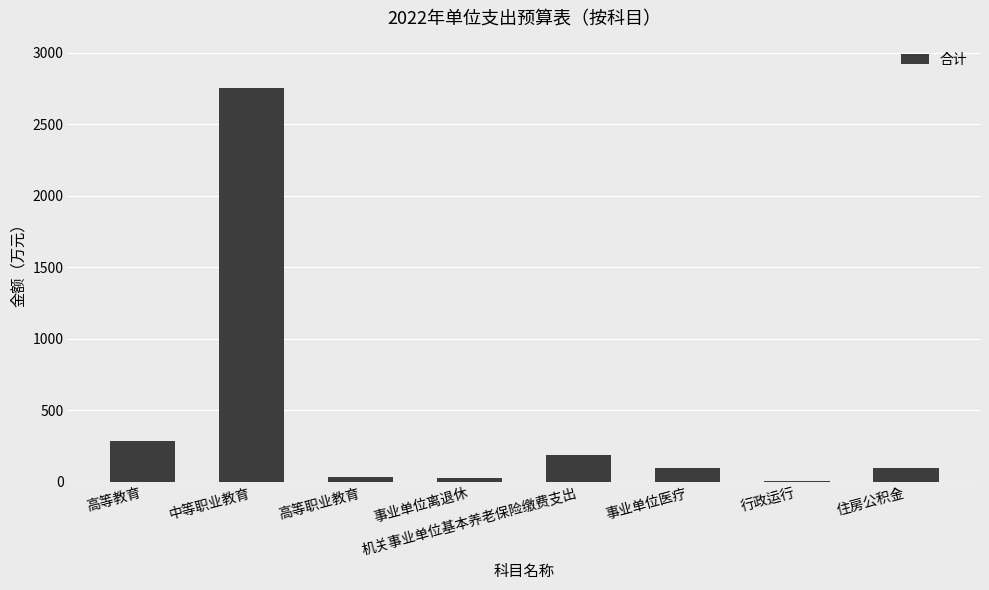

The chart shows a value of 283.3 at 高等教育. True or false?

True